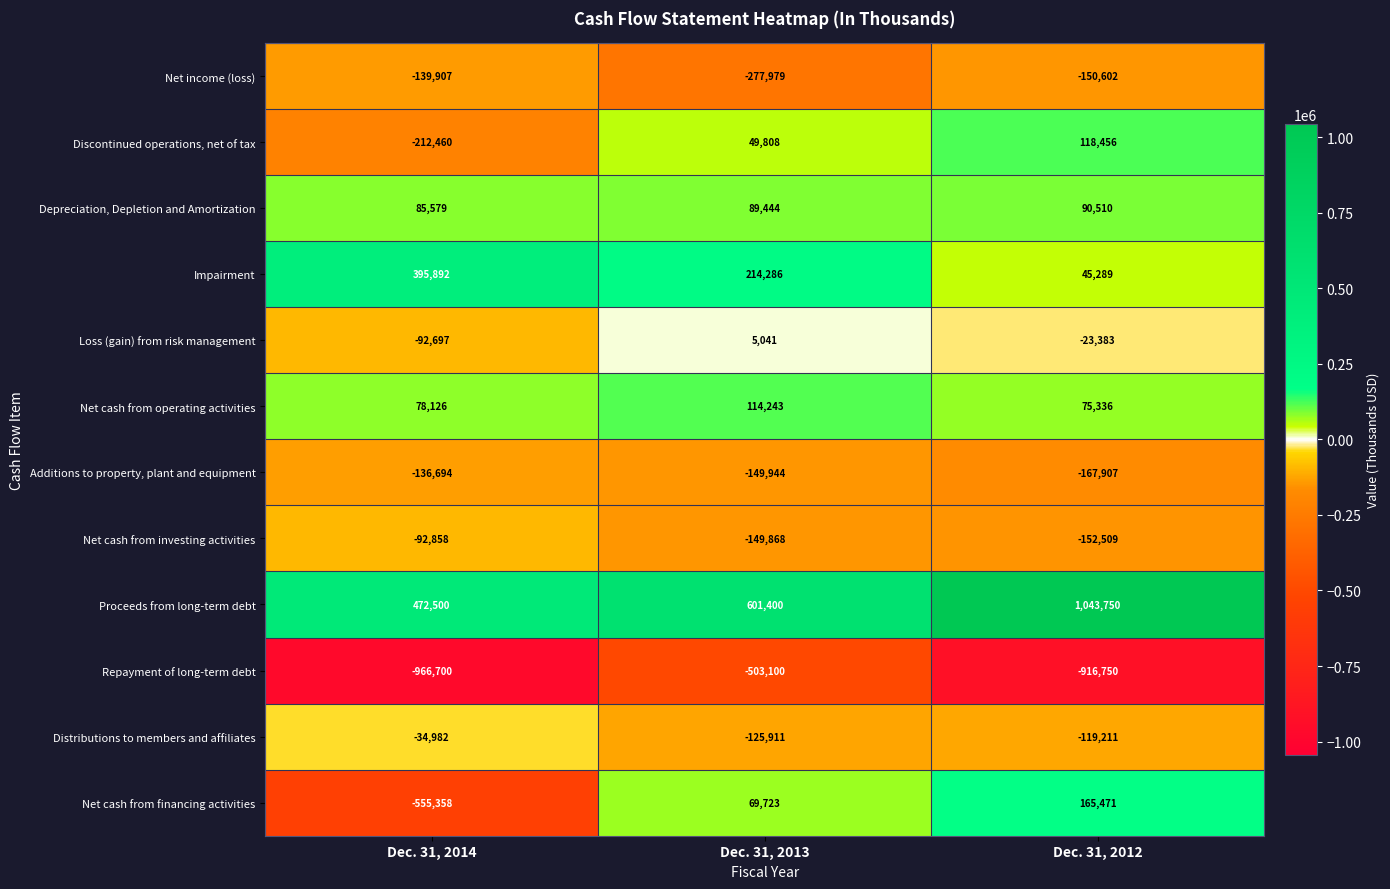

Which category has the highest value across all series?

Dec. 31, 2012